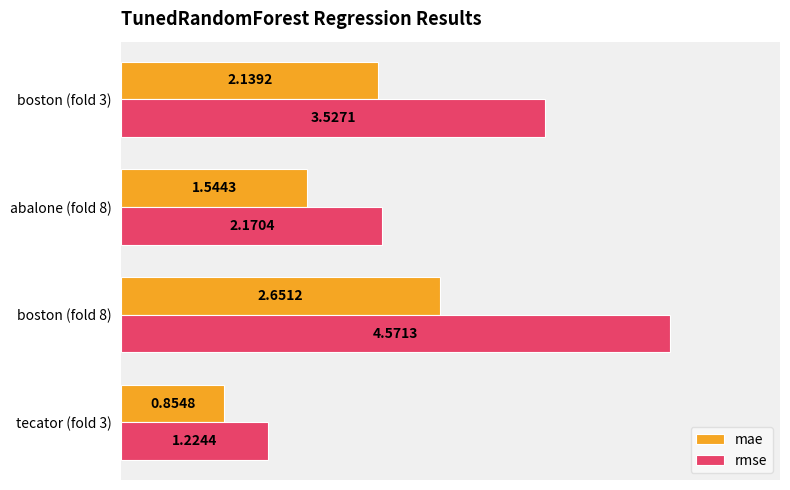

Which series has the largest total across all categories?

rmse